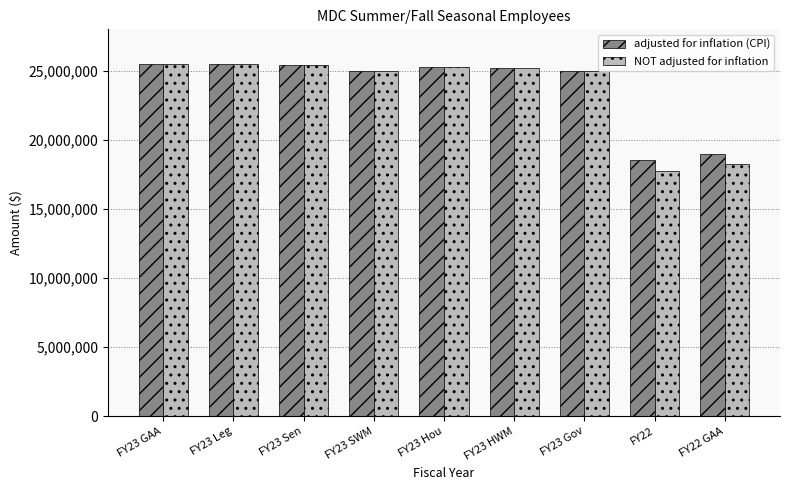

Which series changed the most between FY23 SWM and FY22 GAA?

NOT adjusted for inflation